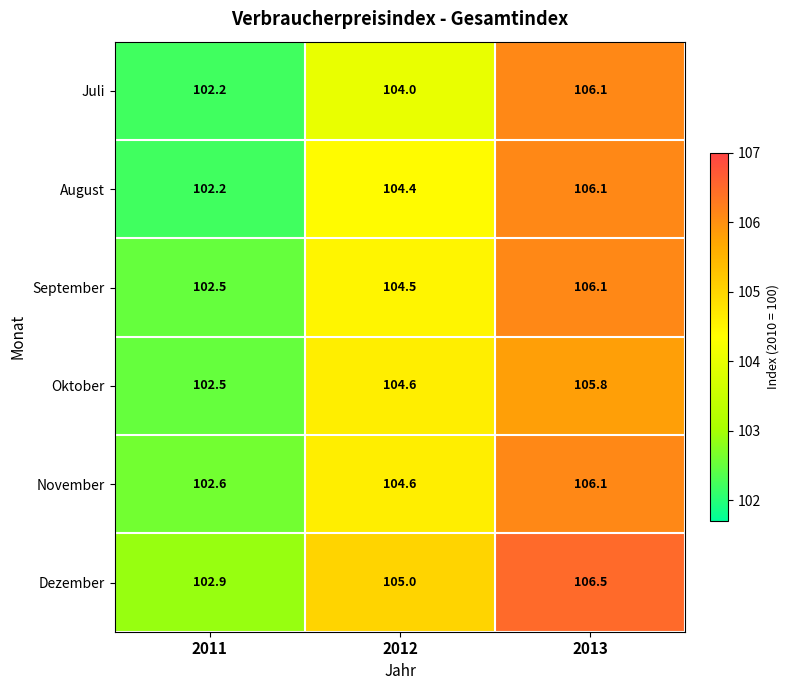

Where does the Oktober series first go above 104?

2012